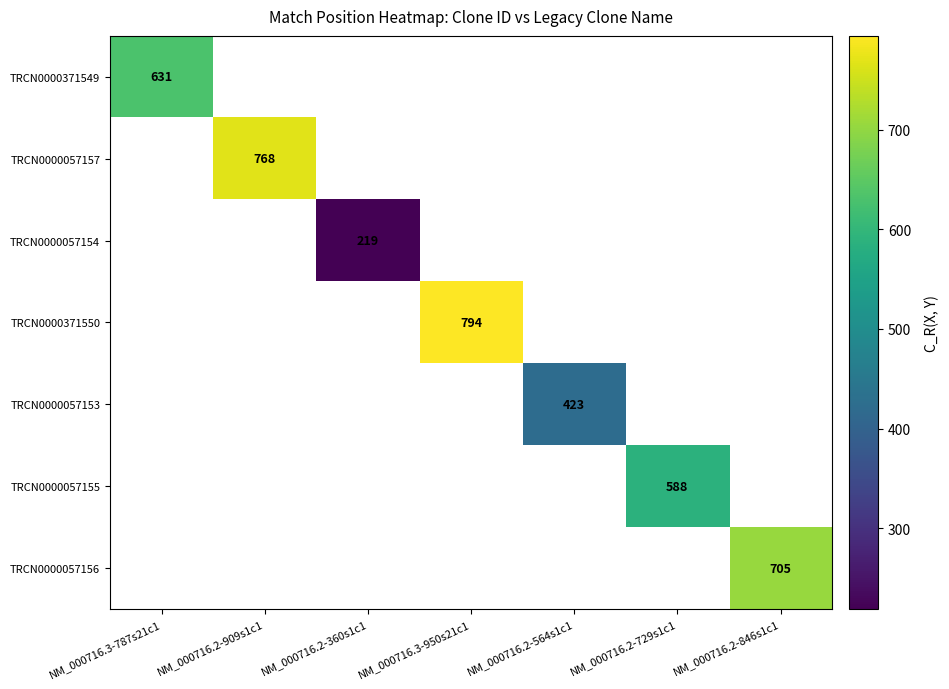

Which label corresponds to the smallest value in the chart?

NM_000716.2-360s1c1